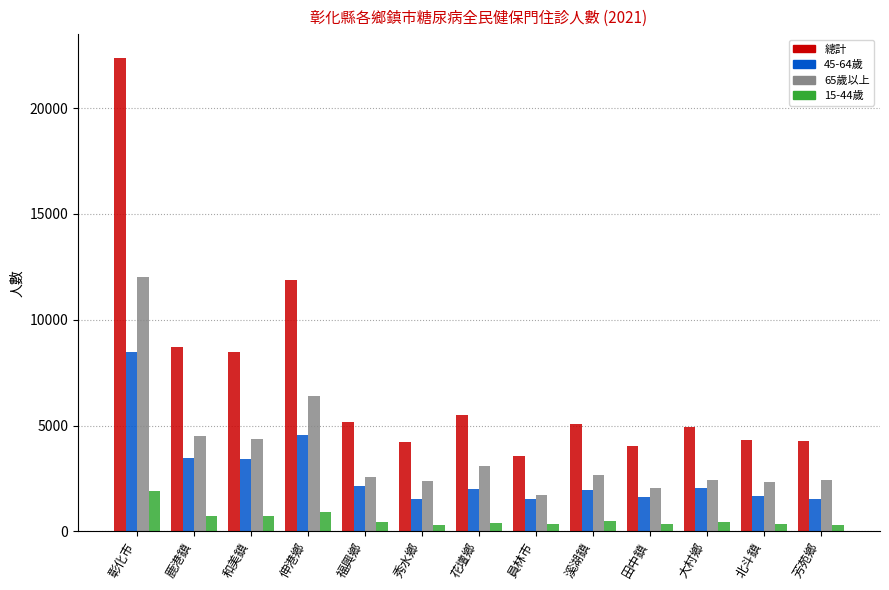

Rank the series by their maximum value, from highest to lowest.

總計, 65歲以上, 45-64歲, 15-44歲